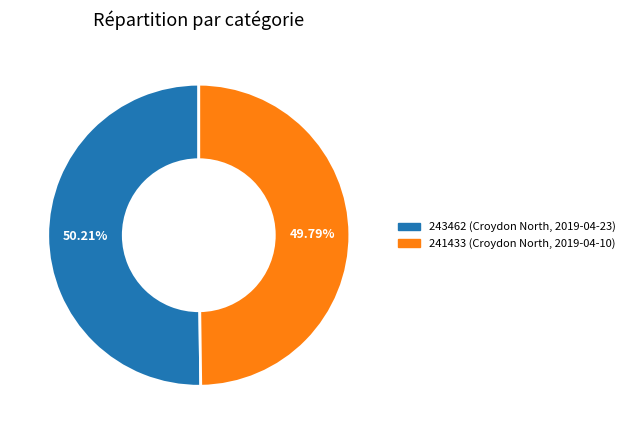

What is the ratio of the value at 241433 to the value at 243462?

1.0